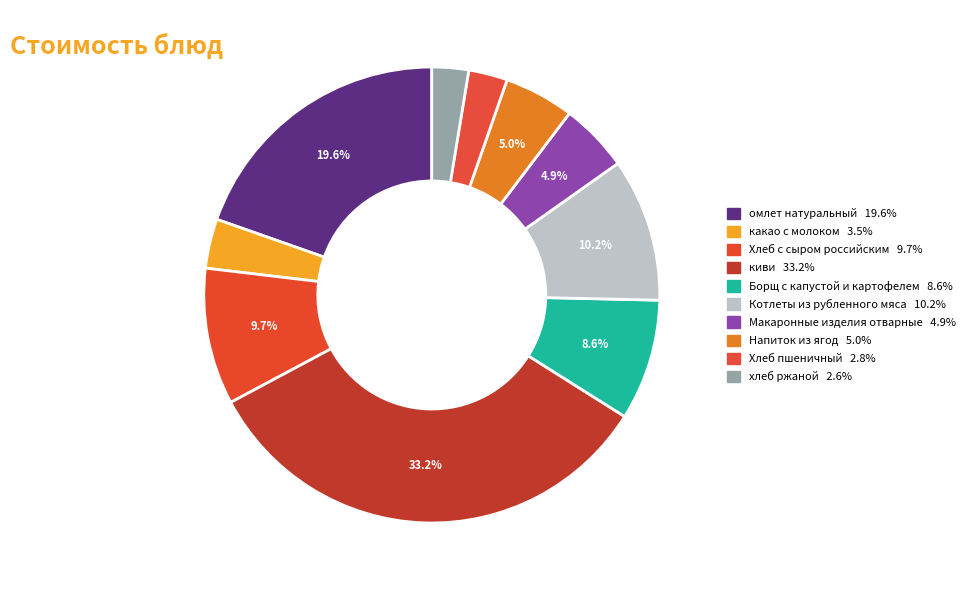

Rank the categories by value from highest to lowest.

киви, омлет натуральный, Котлеты из рубленного мяса, Хлеб с сыром российским, Борщ с капустой и картофелем, Напиток из ягод, Макаронные изделия отварные, какао с молоком, Хлеб пшеничный, хлеб ржаной